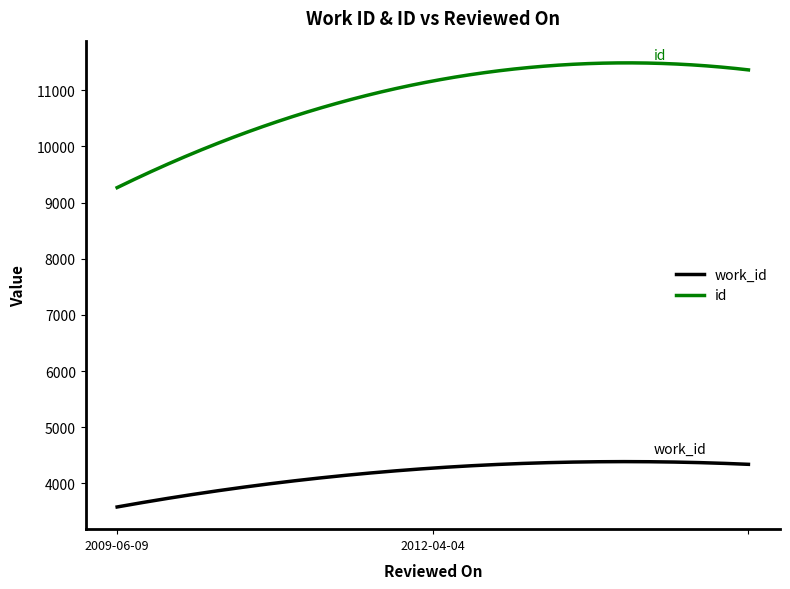

What is the difference between the maximum and minimum values in the work_id series?

807.2